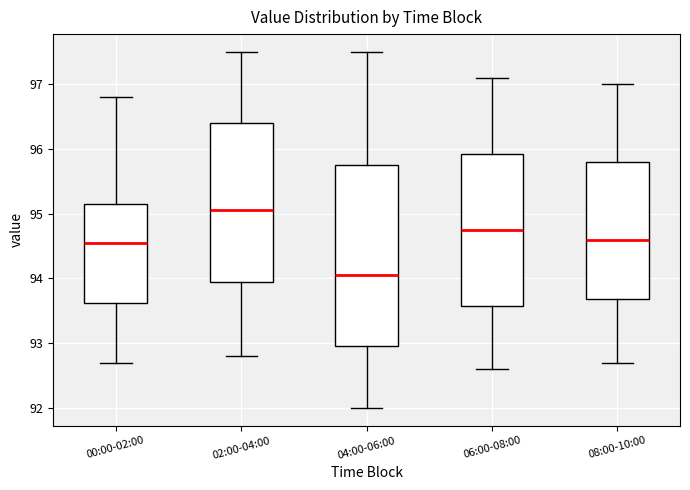

Comparing the boxes themselves (not the whiskers), which one is the tallest?

04:00-06:00